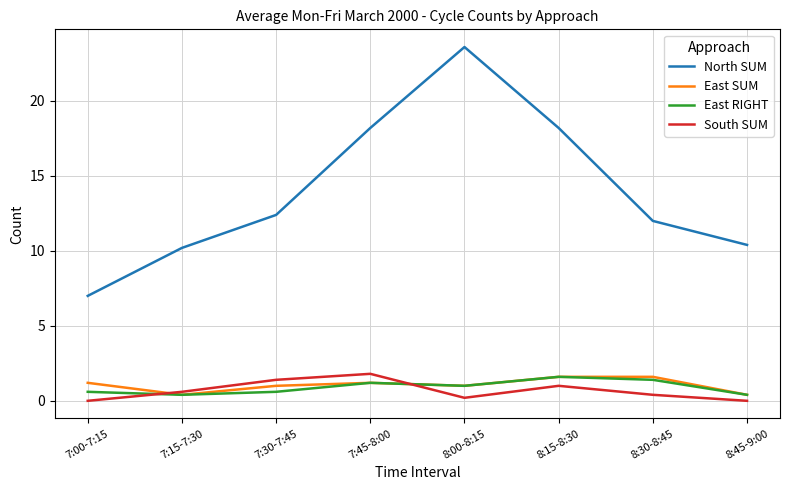

Between 8:15-8:30 and 8:30-8:45, which series saw the biggest shift?

North SUM